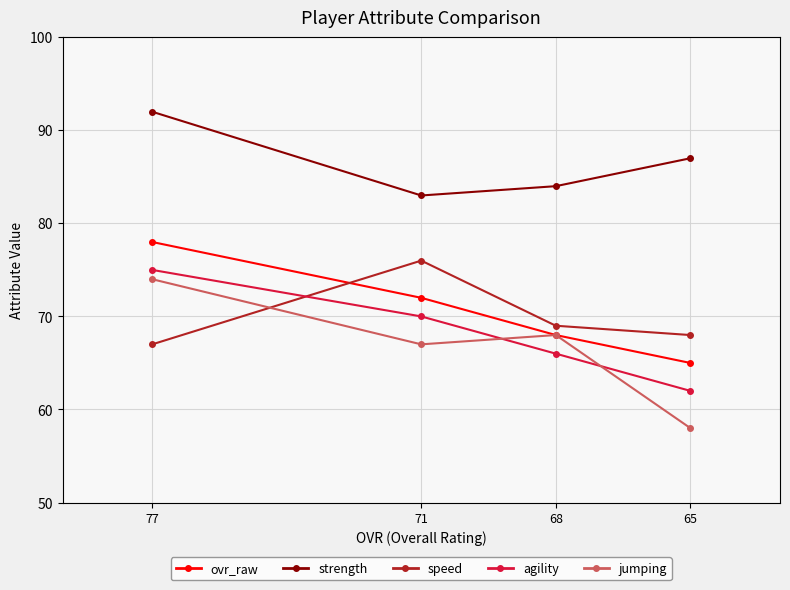

What is the difference between the maximum and second lowest values in the ovr_raw series?

10